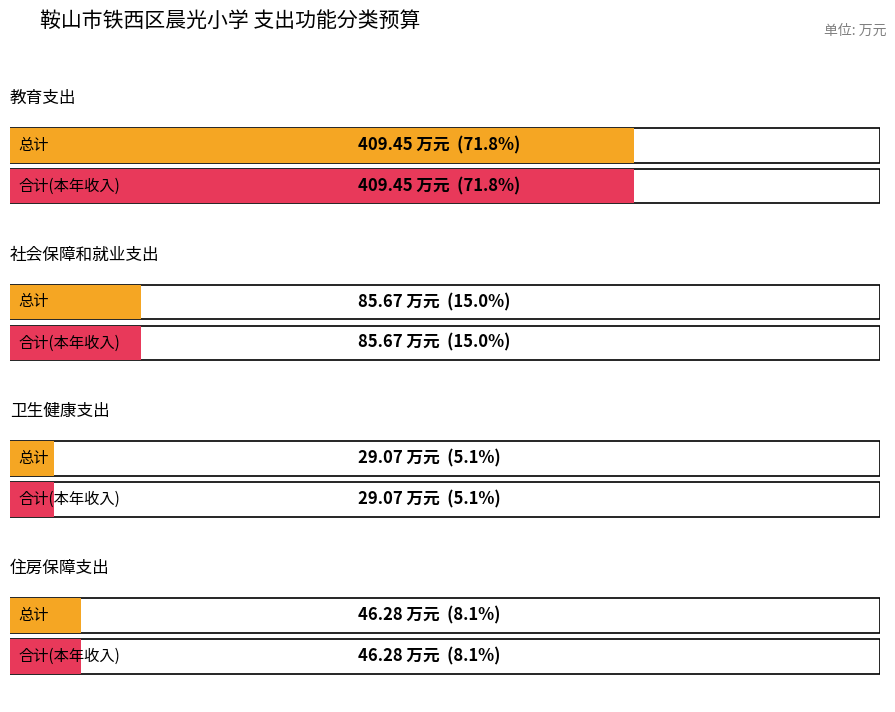

Reading left to right, extract all data points from this chart.

总计: 教育支出=409.4	社会保障和就业支出=85.7	卫生健康支出=29.1	住房保障支出=46.3
合计(本年收入): 教育支出=409.4	社会保障和就业支出=85.7	卫生健康支出=29.1	住房保障支出=46.3